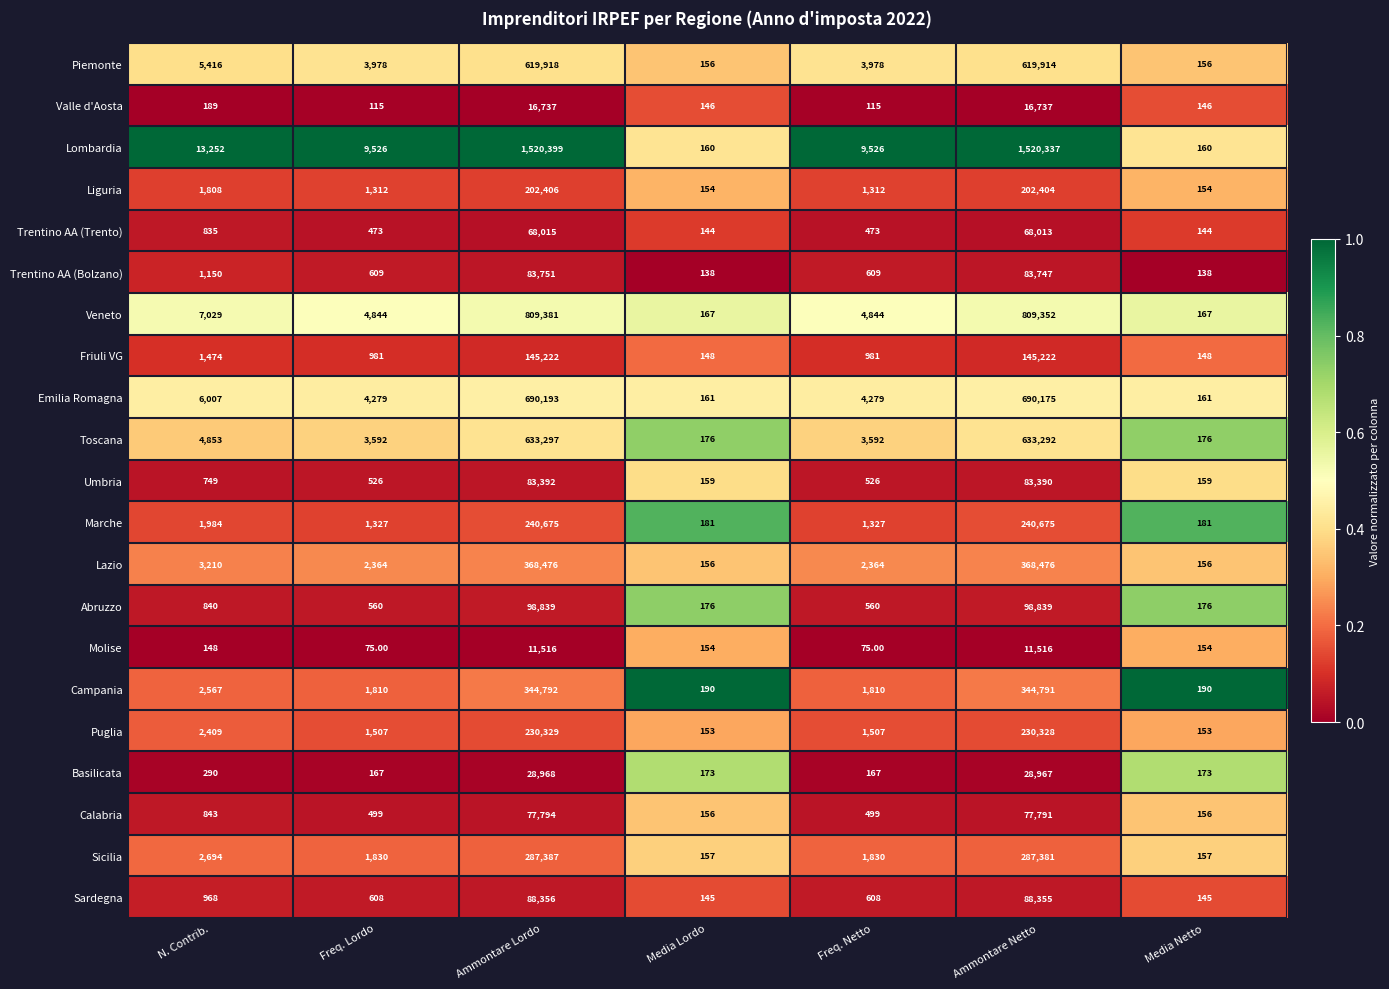

How many data points does each series have?

7